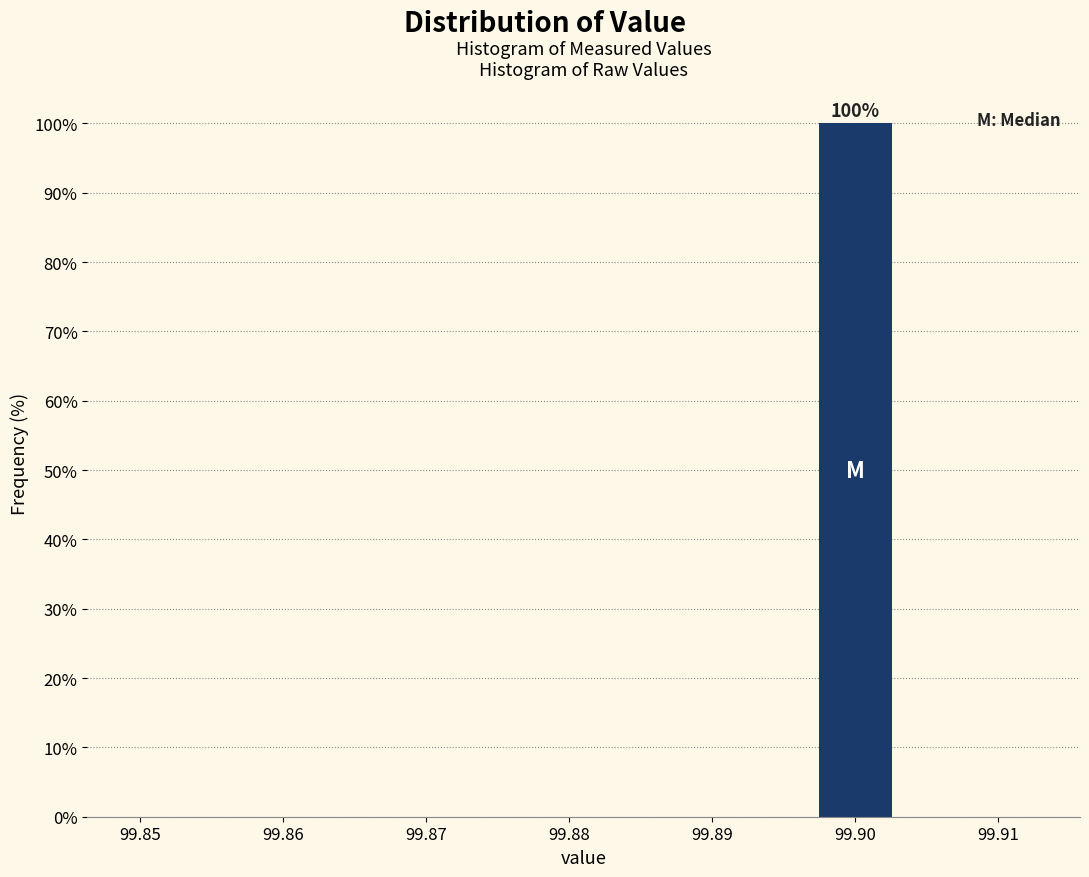

Over which range of the x-axis is the bar tallest?

99.895 to 99.905